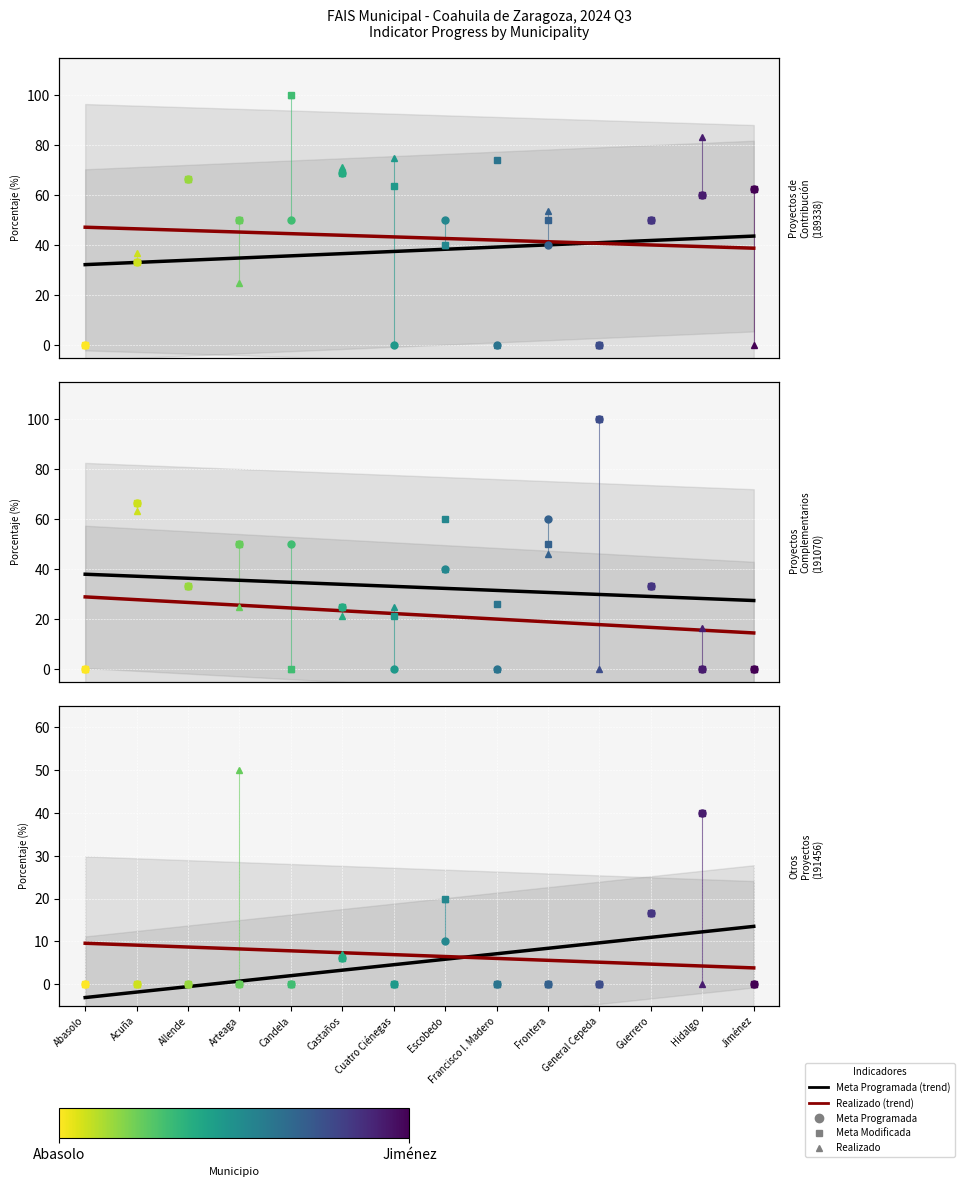

Which series has the widest spread of values?

Meta Programada